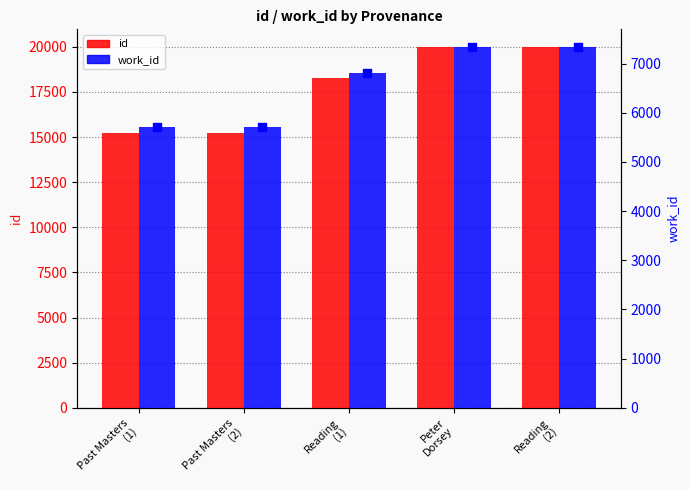

Which series has the largest total across all categories?

id